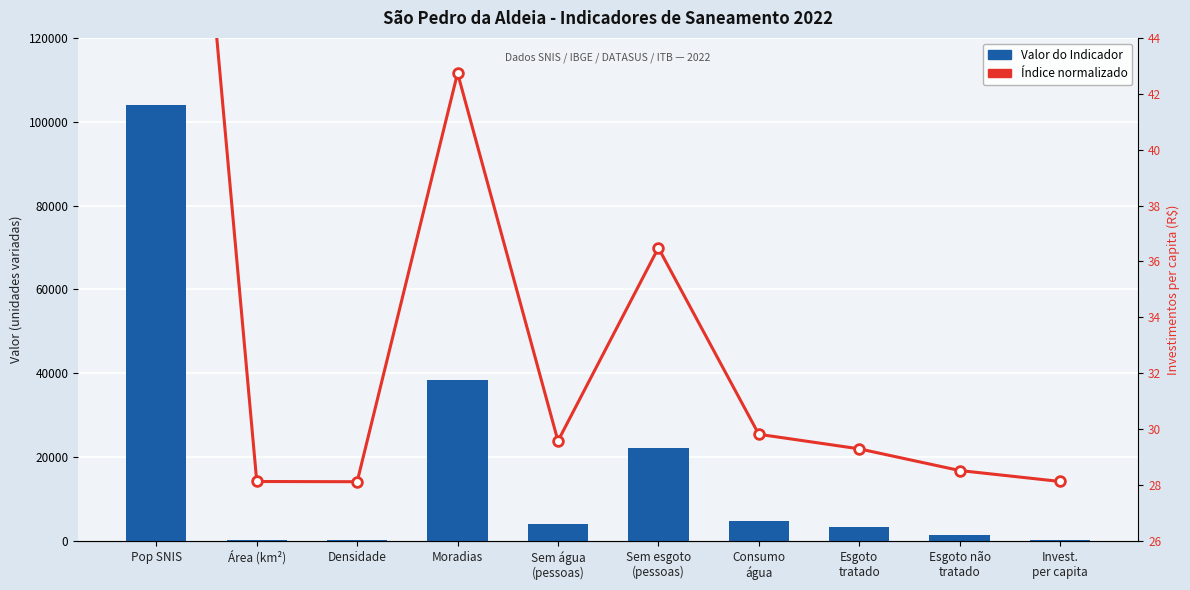

Reading left to right, list all the values displayed in this chart.

Valor do Indicador: Pop SNIS=104029.0	Área (km²)=332.9	Densidade=312.5	Moradias=38338.0	Sem água
(pessoas)=4102.0	Sem esgoto
(pessoas)=22074.0	Consumo
água=4726.4	Esgoto
tratado=3371.6	Esgoto não
tratado=1354.8	Invest.
per capita=336.7
Índice normalizado: Pop SNIS=68.0	Área (km²)=28.1	Densidade=28.1	Moradias=42.7	Sem água
(pessoas)=29.6	Sem esgoto
(pessoas)=36.5	Consumo
água=29.8	Esgoto
tratado=29.3	Esgoto não
tratado=28.5	Invest.
per capita=28.1